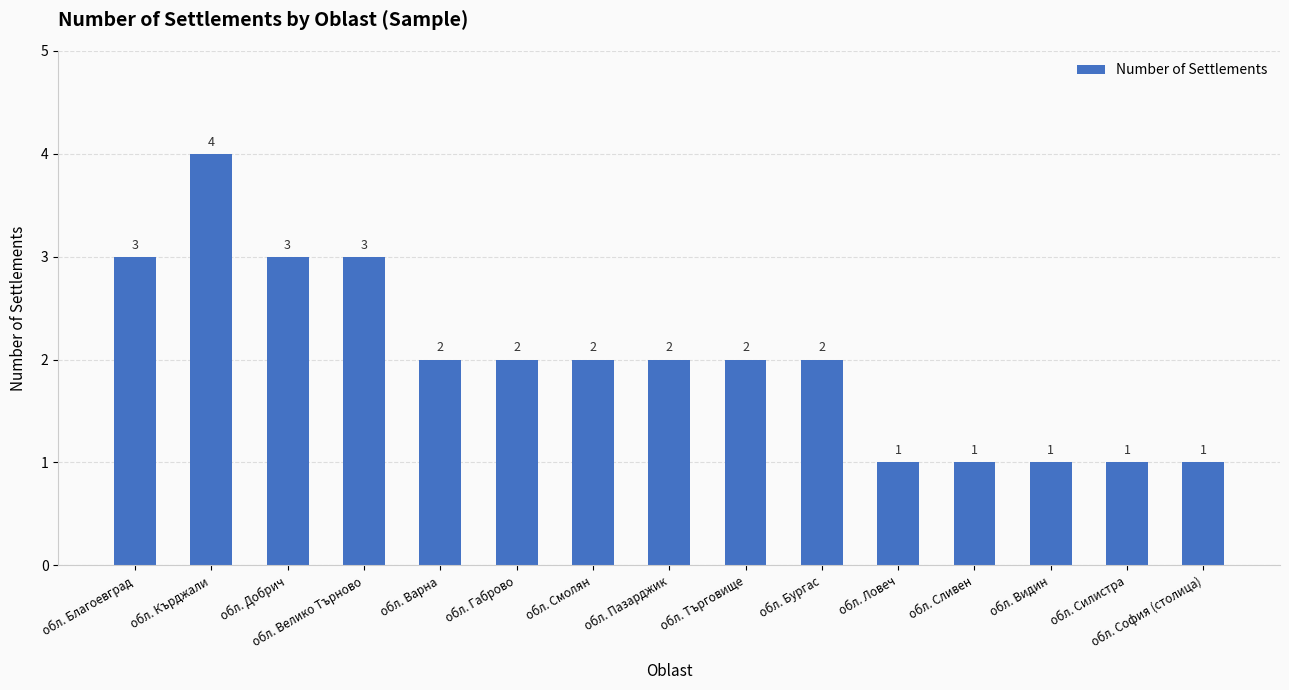

Which category has the highest value across all series?

обл. Кърджали